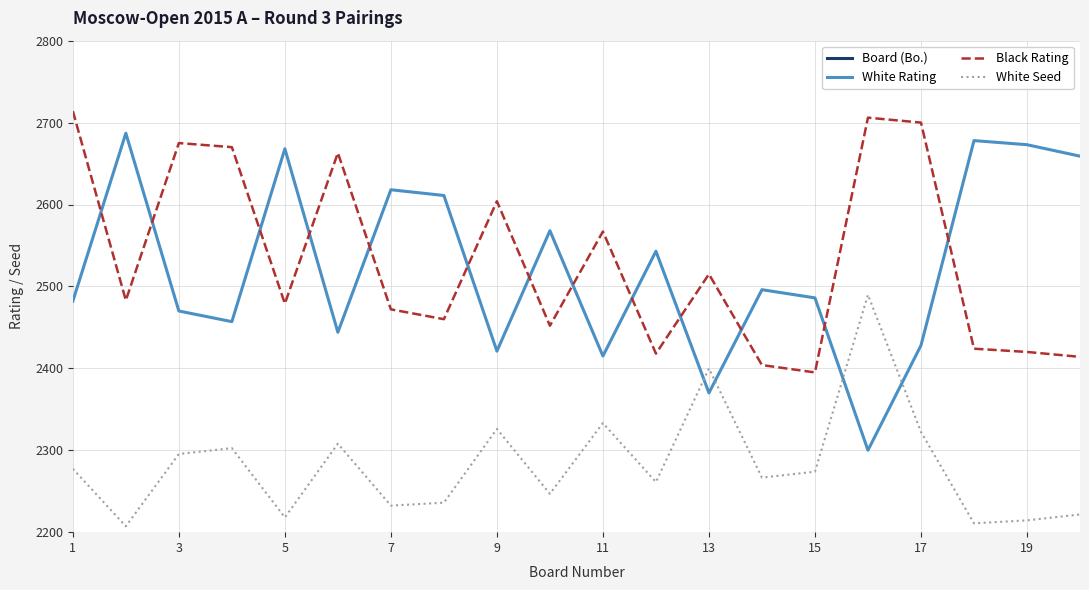

What is the lowest value of the White Rating series?

2300.0